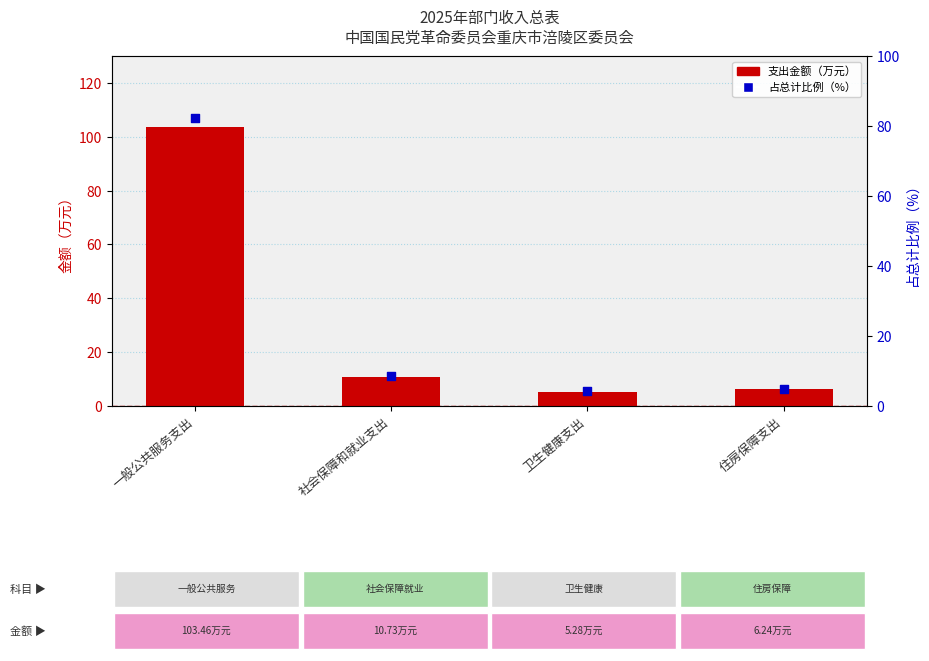

What are all the series names shown in the legend?

支出金额, 占总计比例（%）